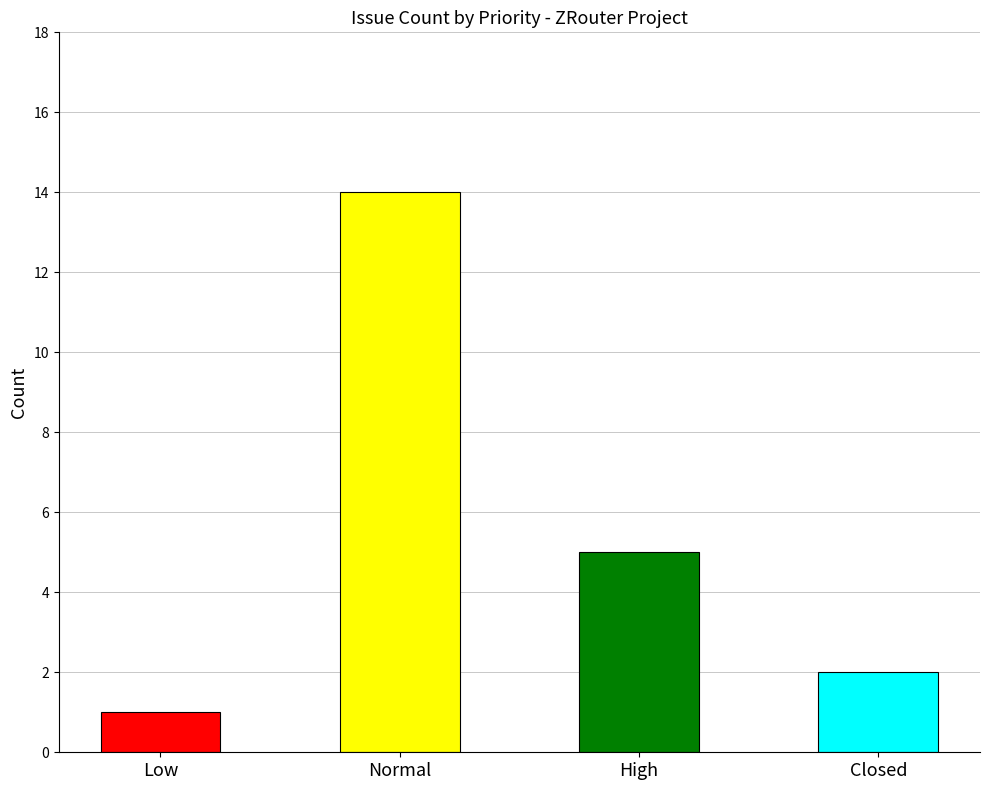

What is the label of the 3rd bar from the left?

High